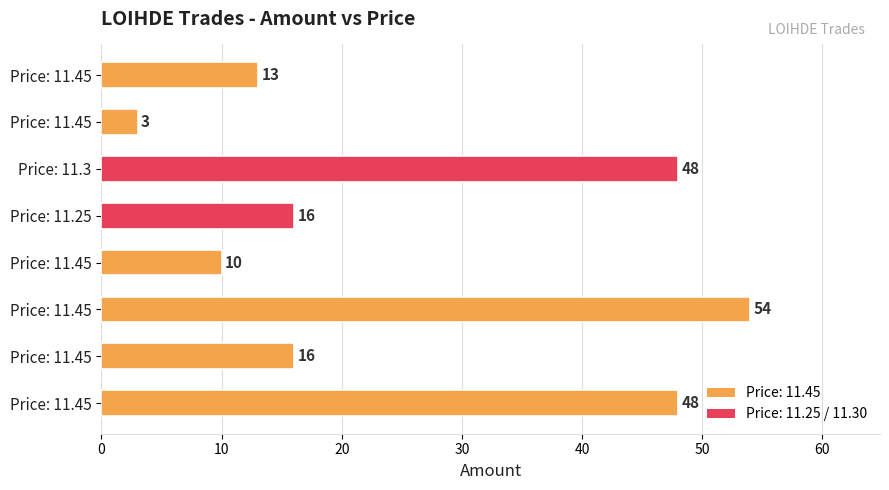

What is the greatest value displayed?

54